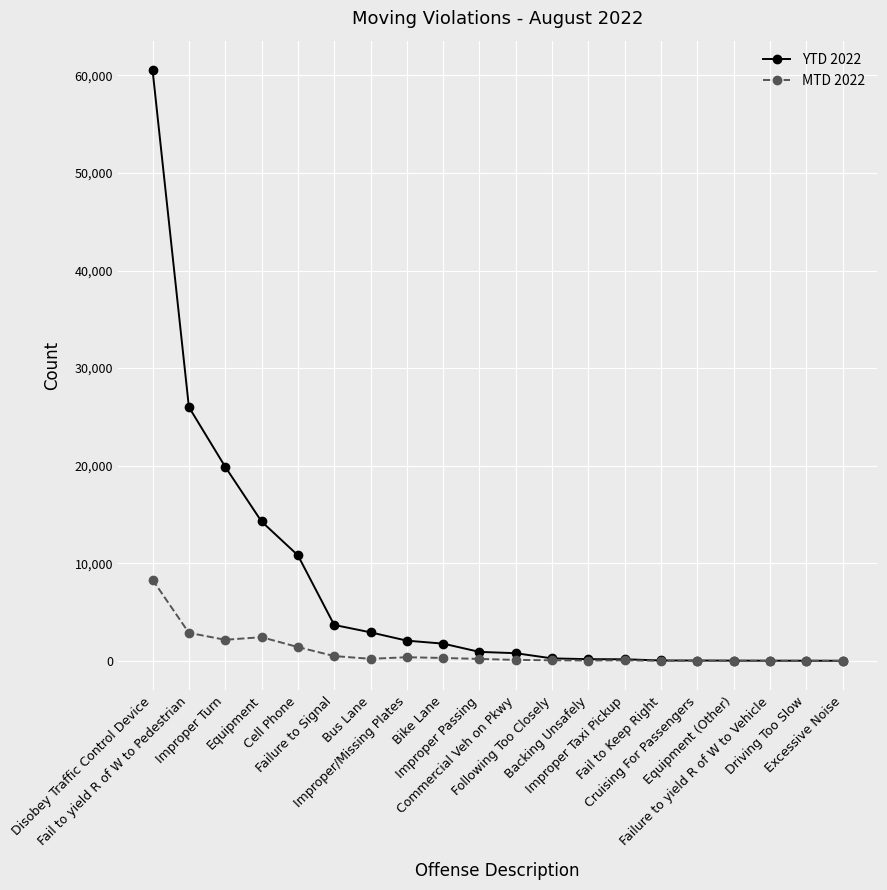

Rank the series by their average value, from lowest to highest.

MTD 2022, YTD 2022